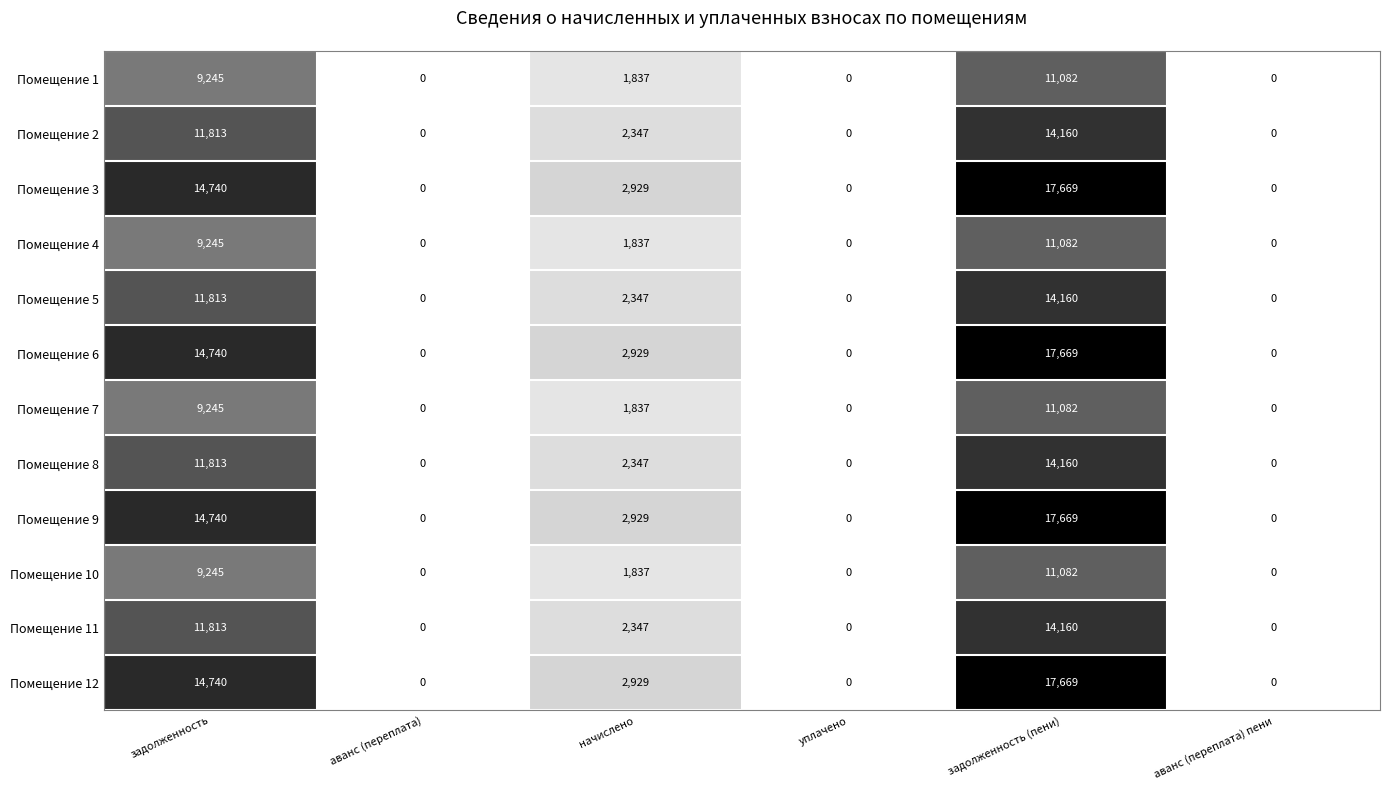

What is the spread (max minus min) of values at начислено?

1092